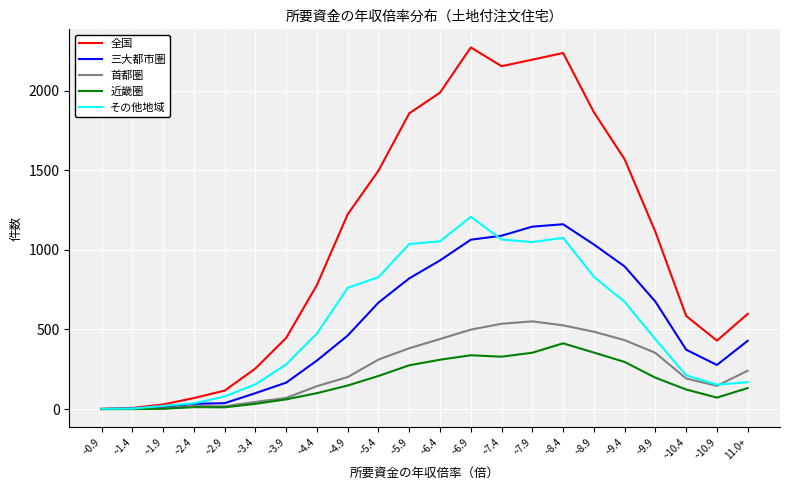

Which series has the largest range (max minus min)?

全国